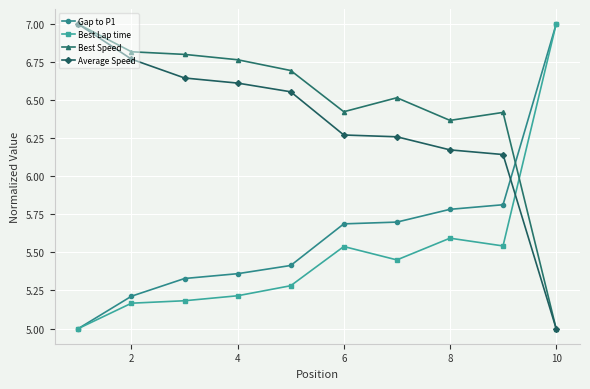

What is the highest value of the Gap to P1 series?

7.0